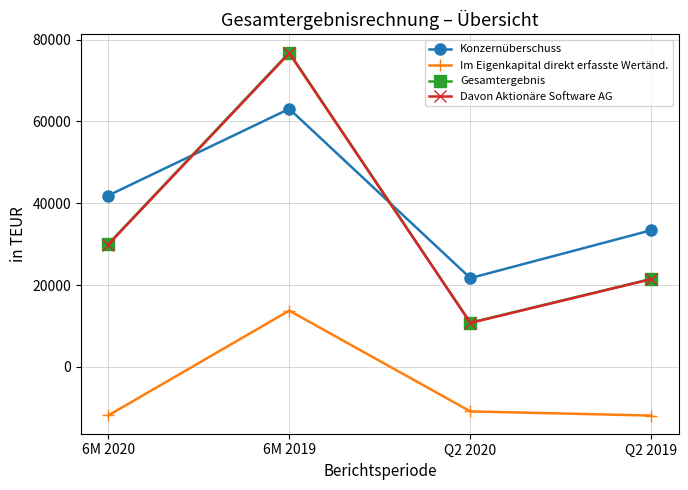

Where is the first local maximum for Davon Aktionäre Software AG?

6M 2019